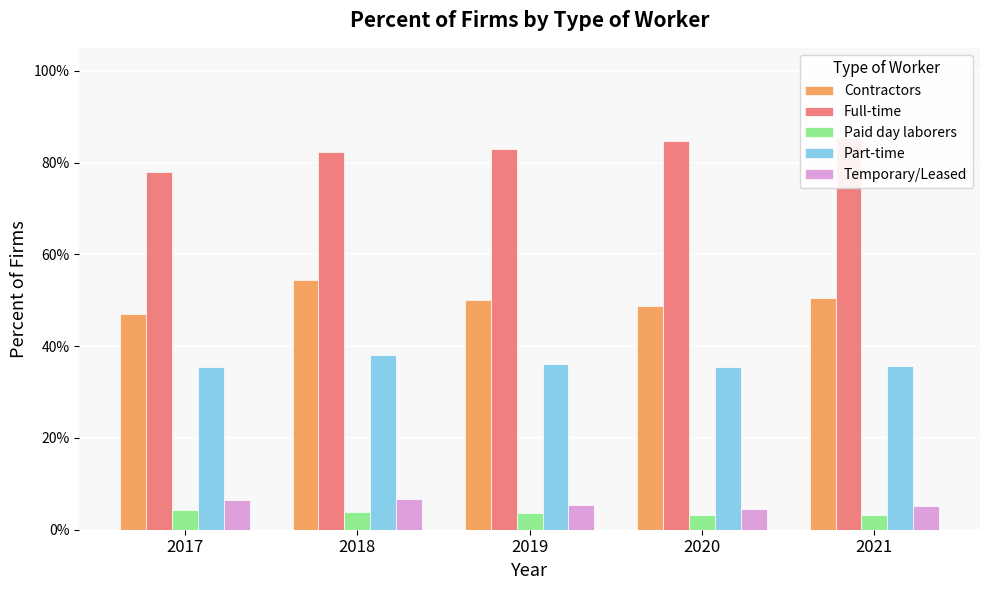

Between 2017 and 2021, which series saw the biggest shift?

Full-time